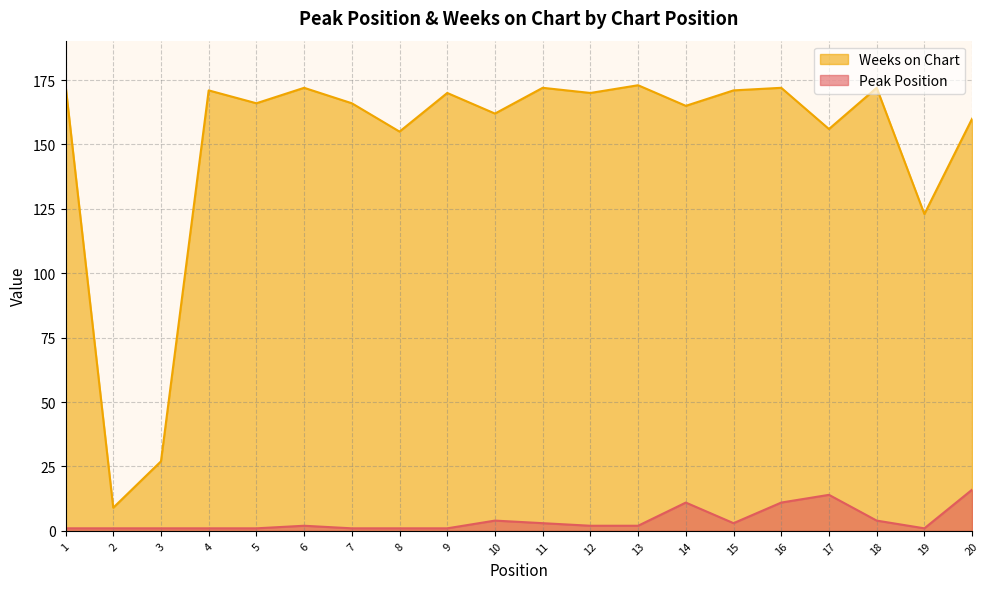

Which has a higher value, 19 or 13?

13